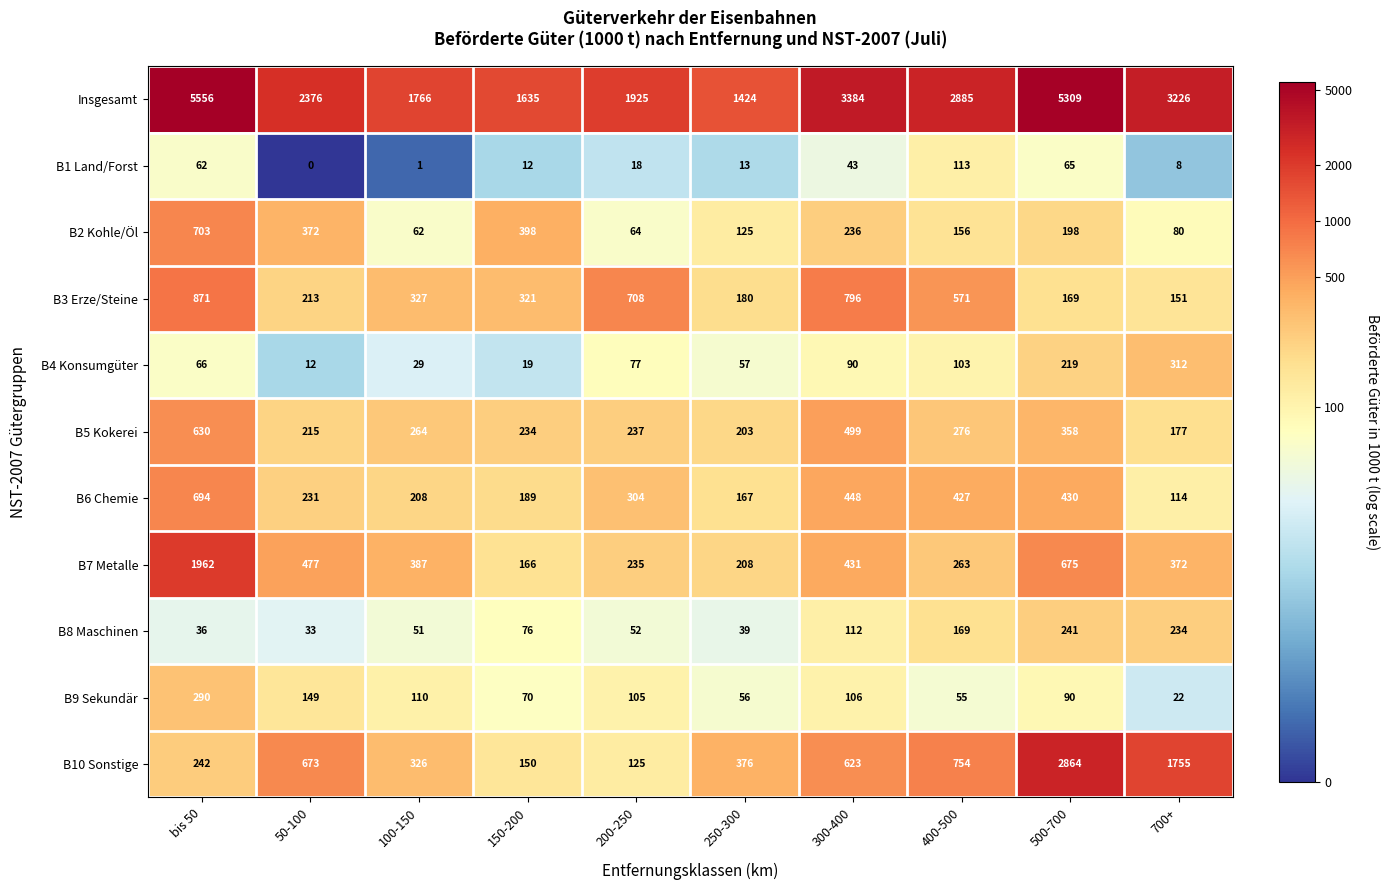

The B4 Konsumgüter series shows 312 at 700+. True or false?

True